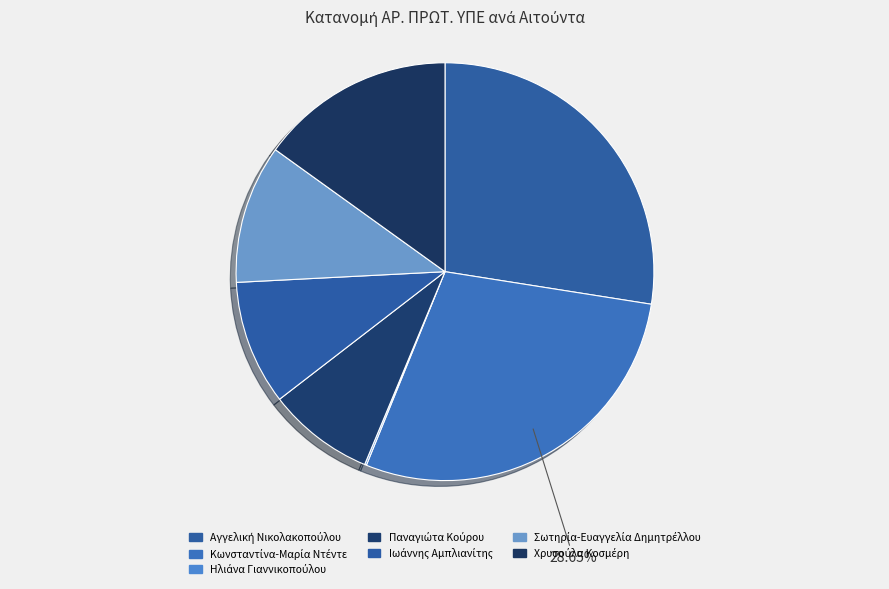

True or false: Παναγιώτα Κούρου accounts for 8% of the total.

True